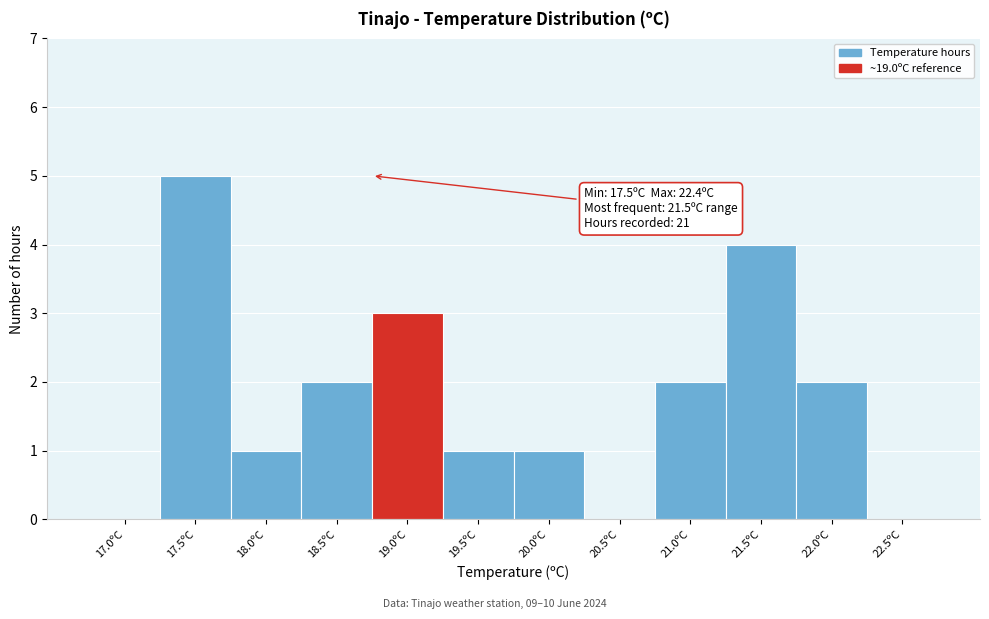

Reading right to left, transcribe all the data shown in this chart.

22.5ºC=0	22.0ºC=2	21.5ºC=4	21.0ºC=2	20.5ºC=0	20.0ºC=1	19.5ºC=1	19.0ºC=3	18.5ºC=2	18.0ºC=1	17.5ºC=5	17.0ºC=0